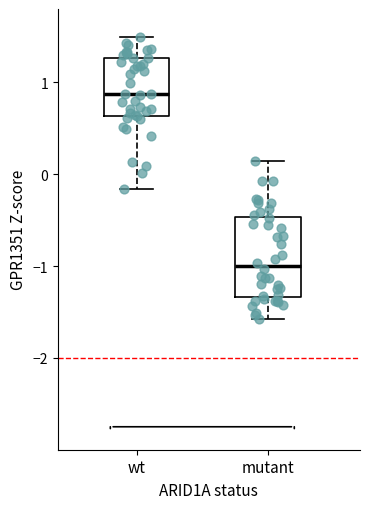

Which box's median line is the highest?

wt